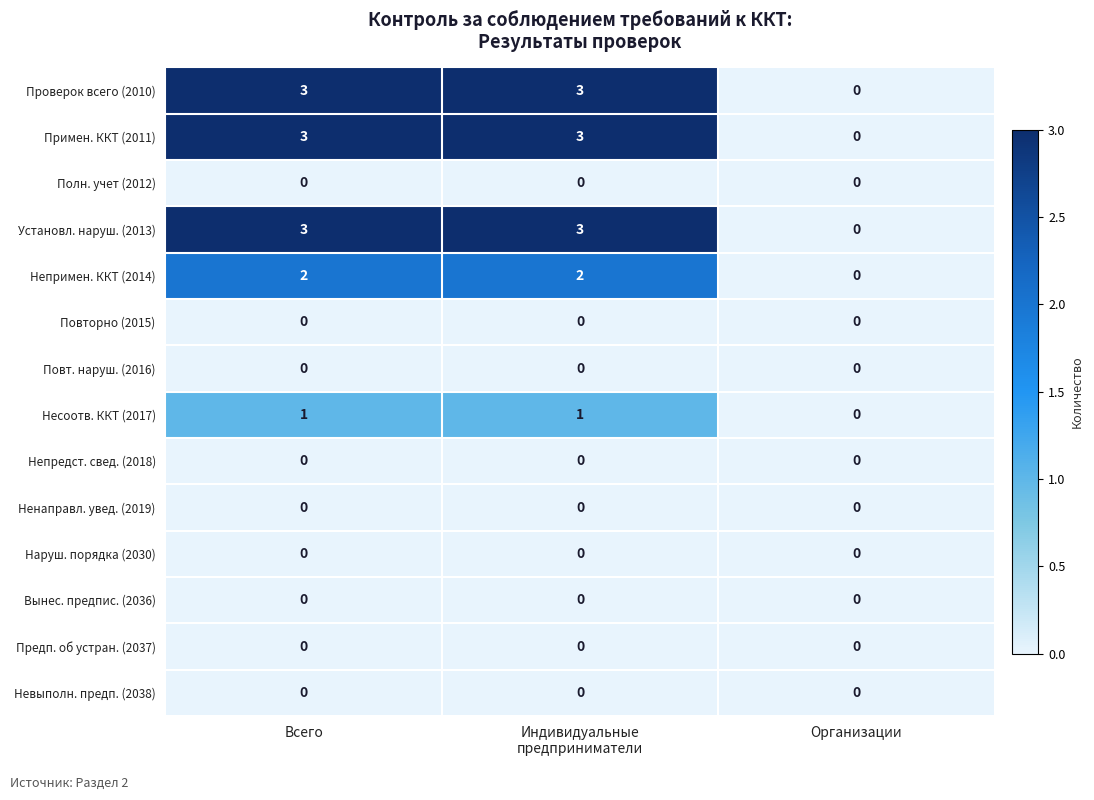

What is the sum of all Непримен. ККТ (2014) values?

4